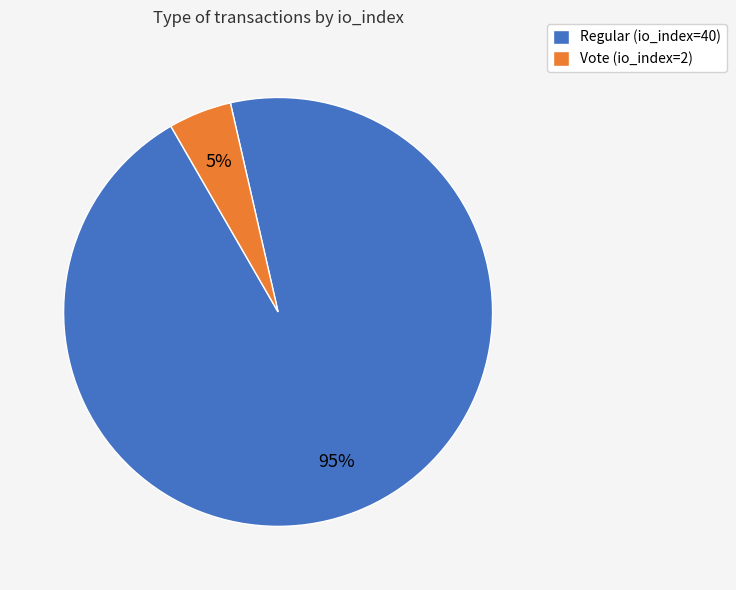

What is the ratio of the value at Vote (io_index=2) to the value at Regular (io_index=40)?

0.1